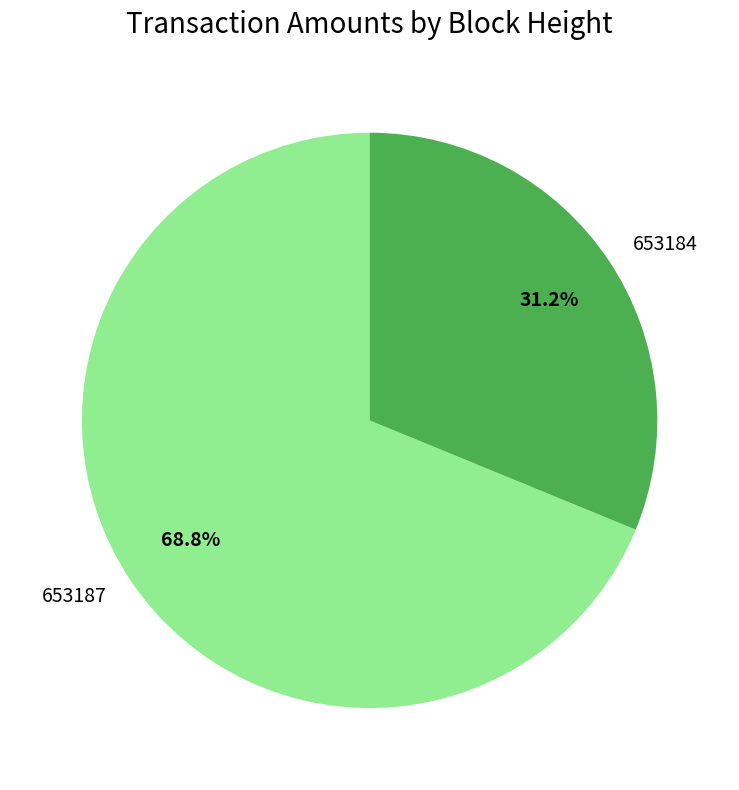

What is the total percentage of 653184 and 653187?

100.0%